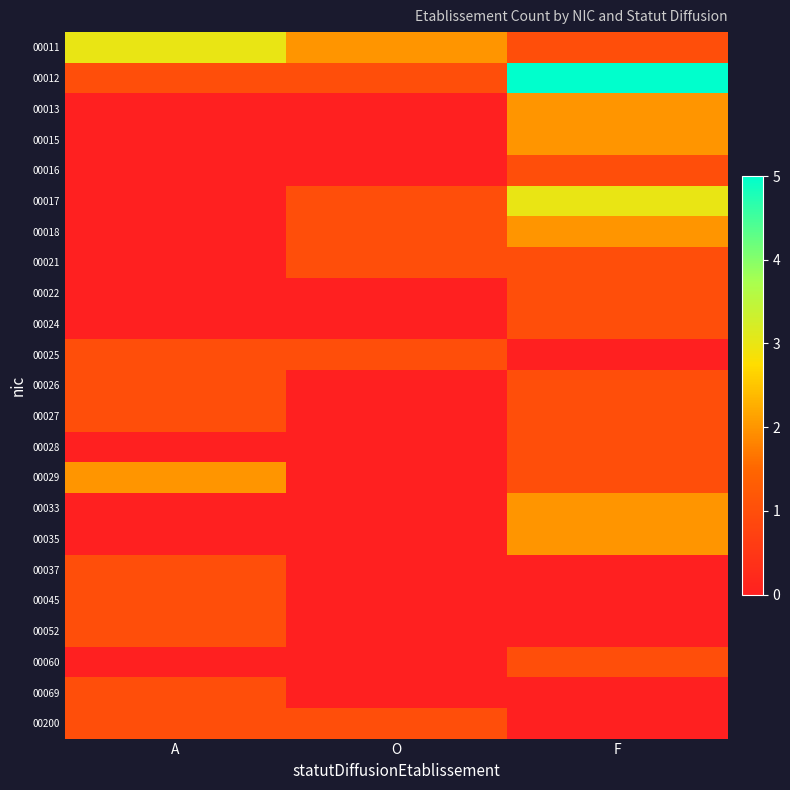

Between O and F, which series saw the biggest shift?

00012